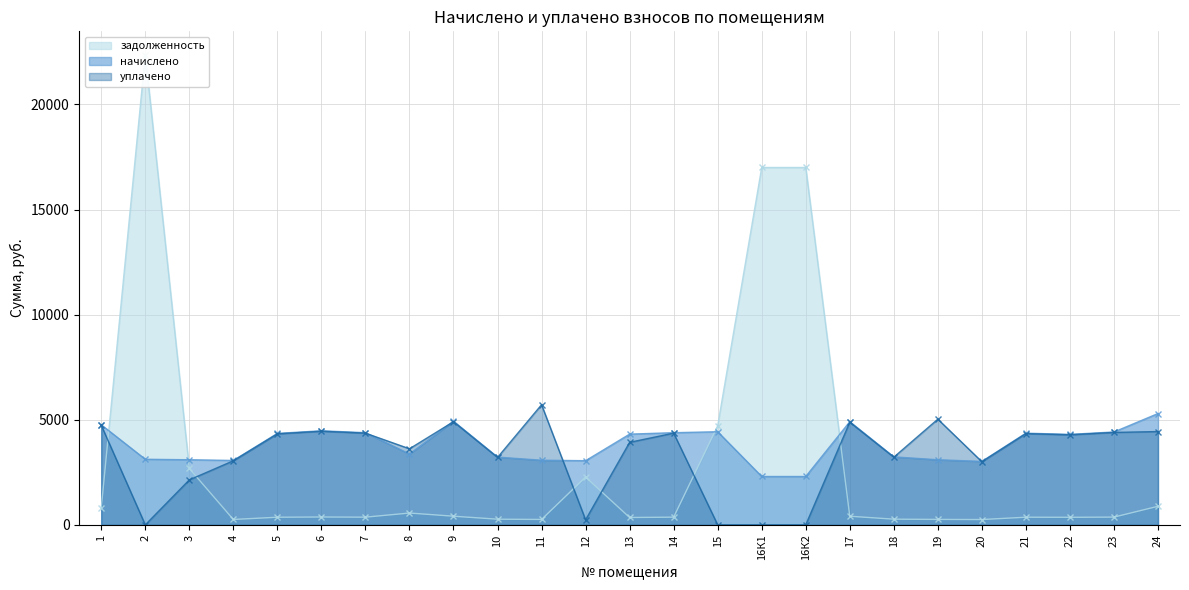

What is the highest value of the начислено series?

5295.5